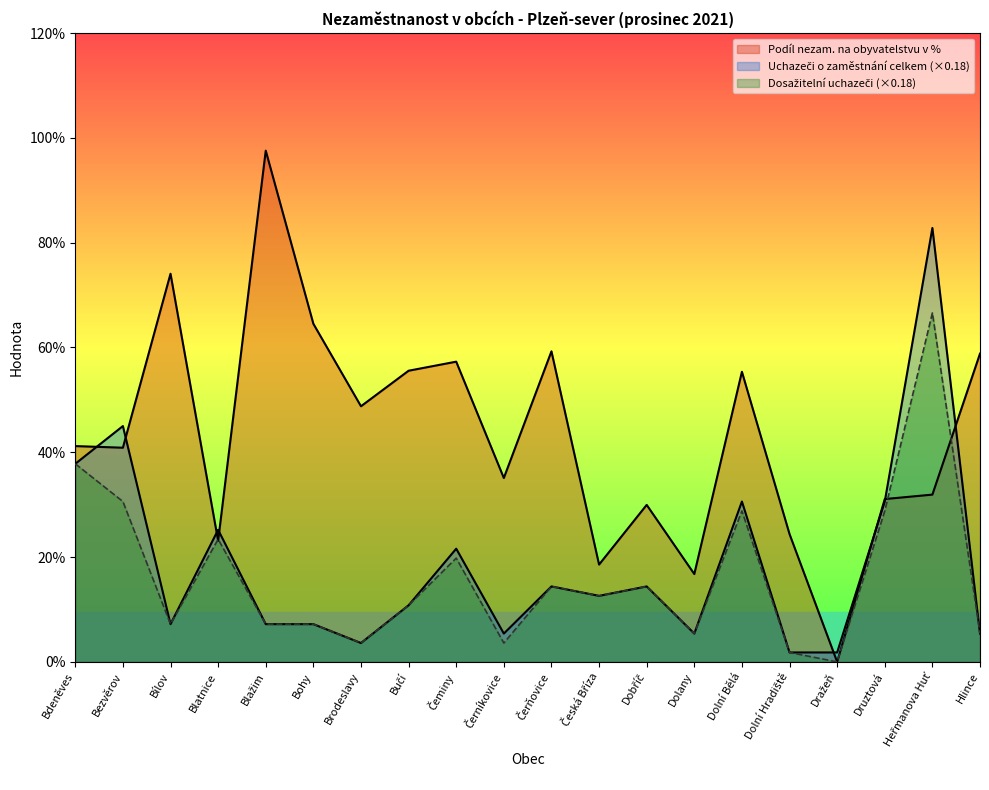

Is the value of Uchazeči o zaměstnání celkem at Dolní Bělá greater than the value of Podíl nezam. na obyvatelstvu v % at Bučí?

No